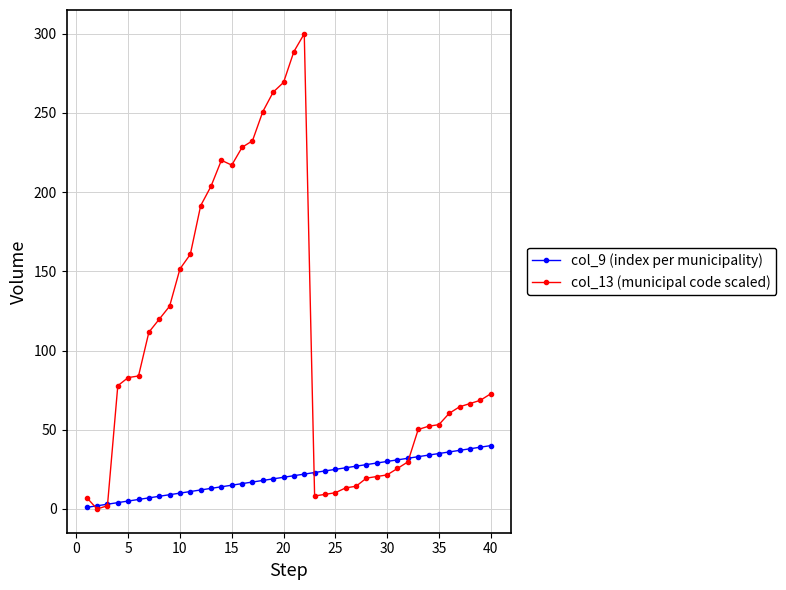

What is the value of the col_13 (municipal code scaled) point at the 33rd from the left?

50.2